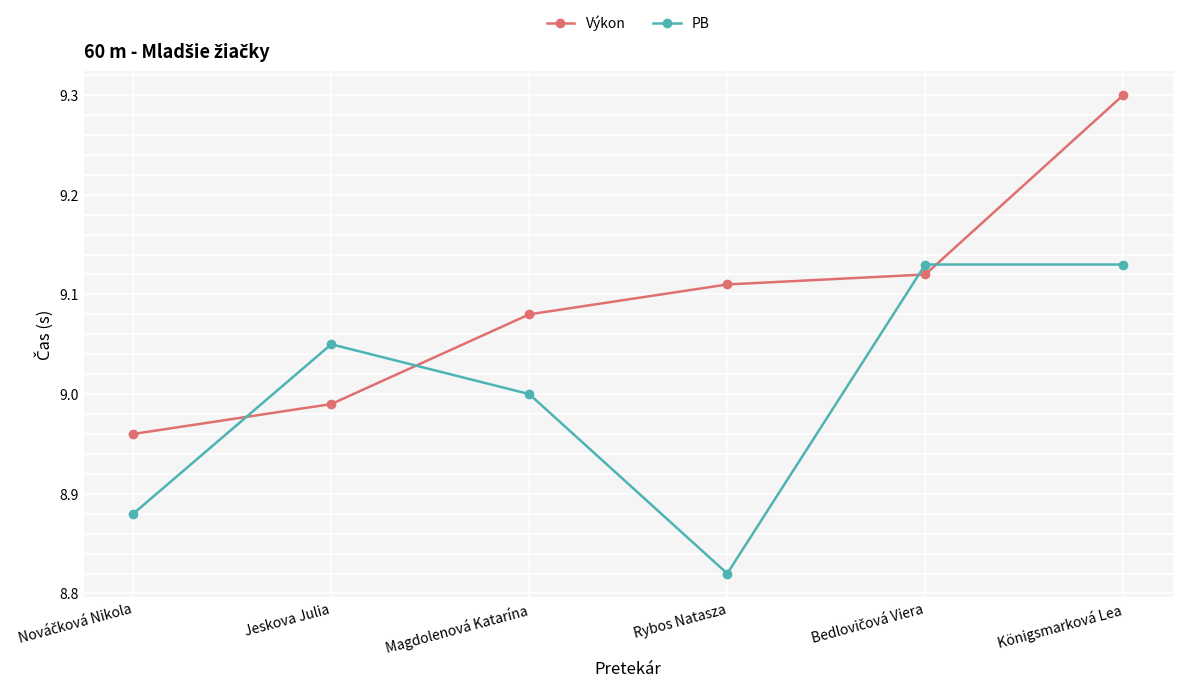

Which series has the largest range (max minus min)?

Výkon